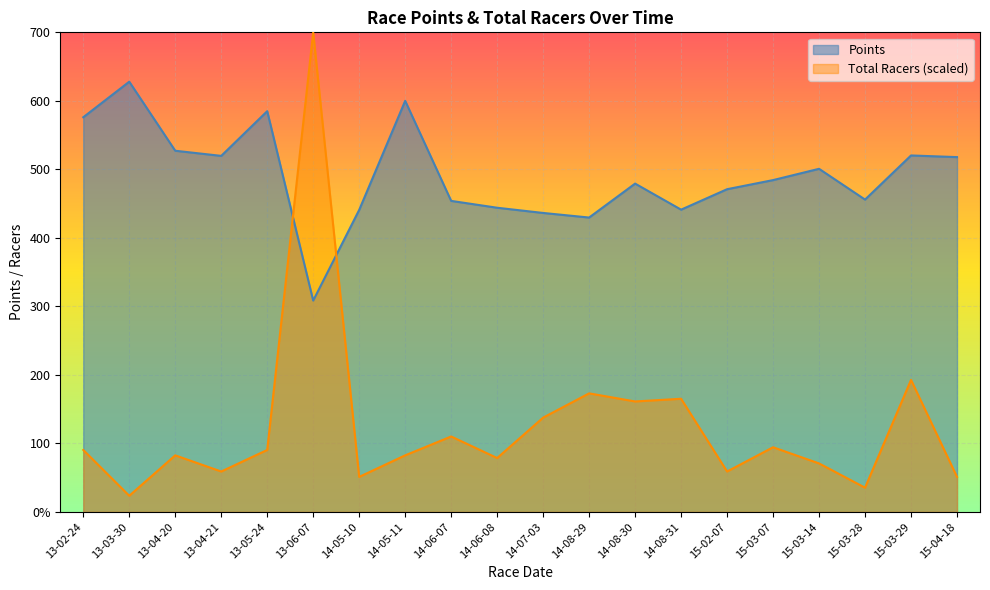

At which label does Points reach its minimum?

13-06-07